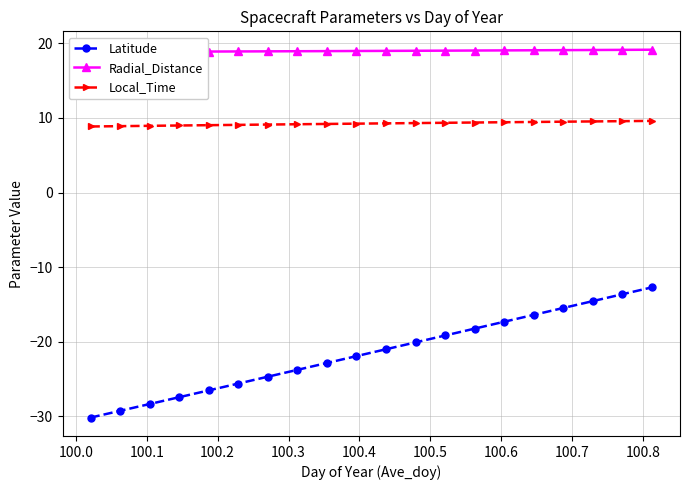

What is the lowest value of the Latitude series?

-30.2